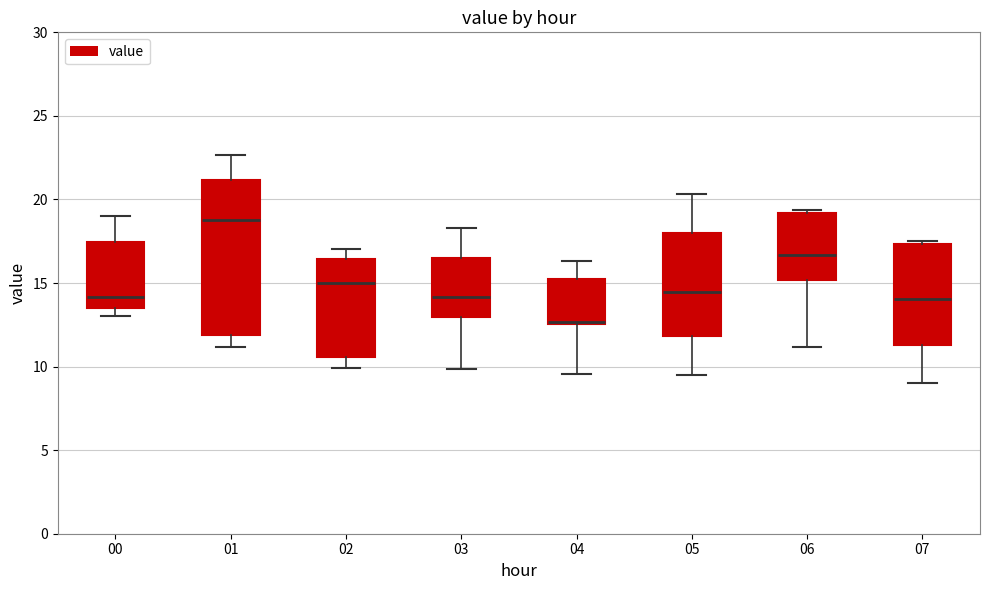

Which box is the tallest, from its lower edge to its upper edge?

01